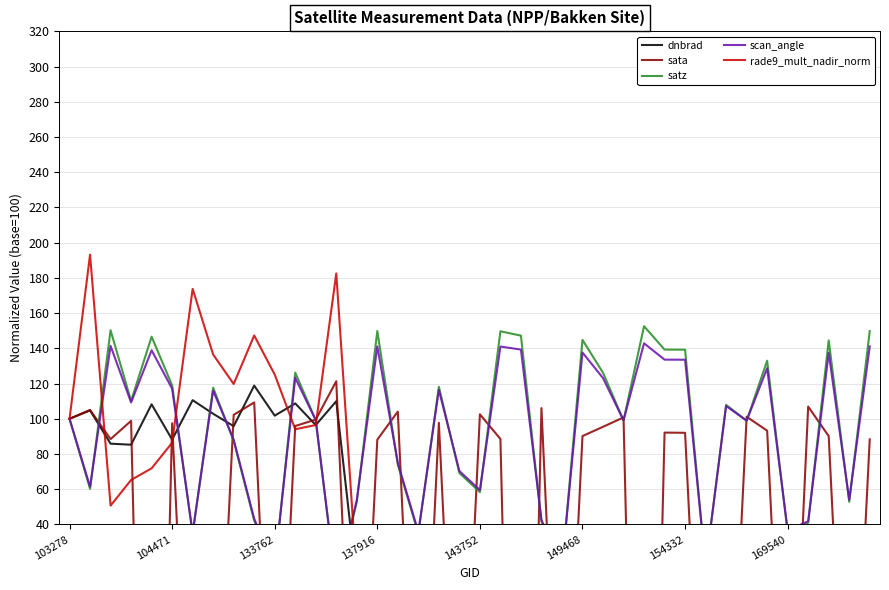

Which has a higher value, 20 or 17?

20